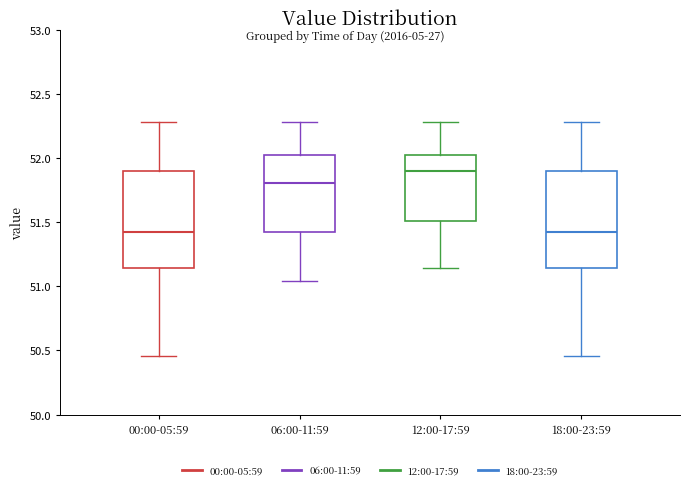

Where is the upper edge of the box for 00:00-05:59 on the y-axis? The values are not printed on the chart, so give them approximately, as read against the axis.

51.90